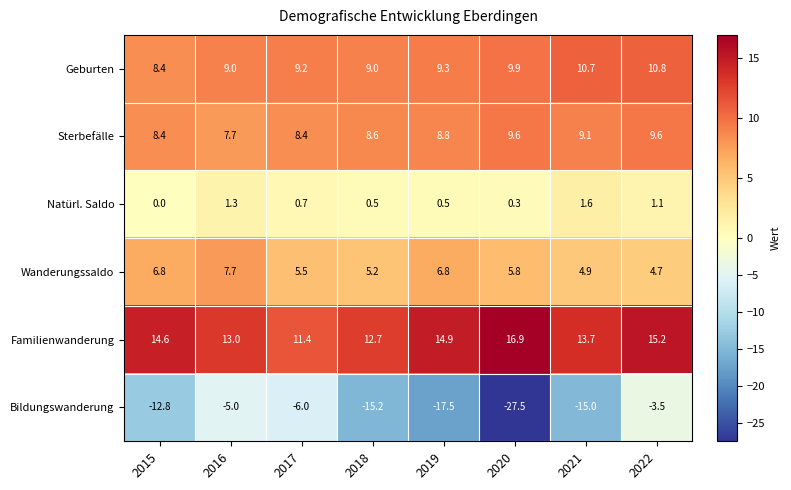

What is the difference between the highest and lowest values at 2016?

18.0